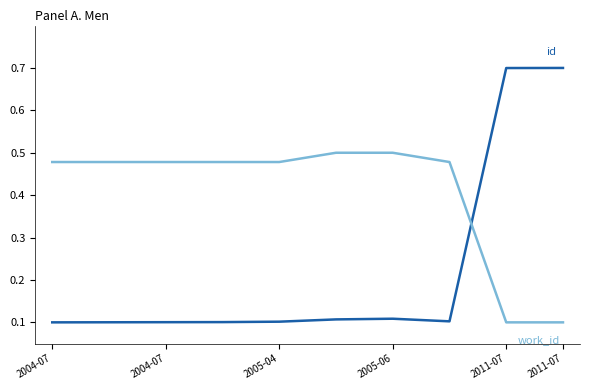

What is the greatest value displayed?

0.7